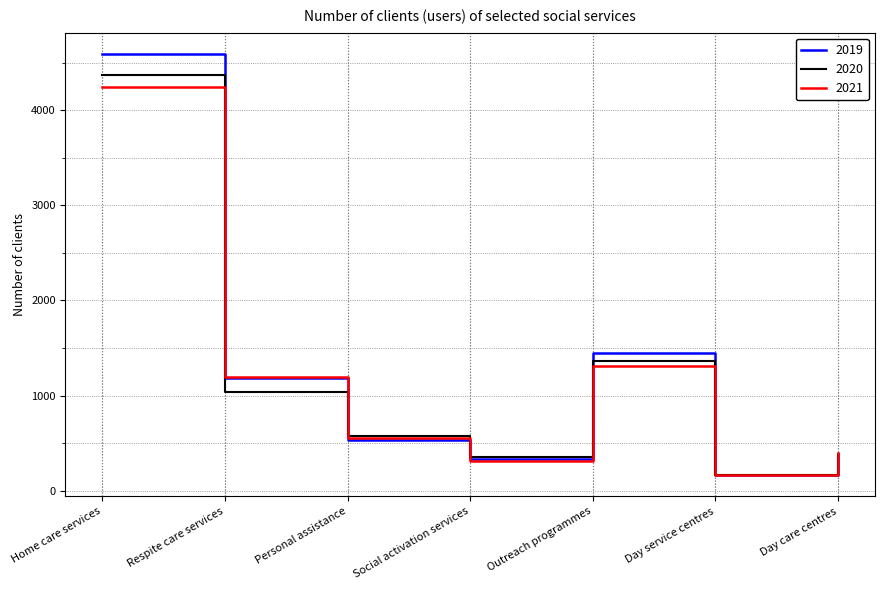

True or false: 2021 has a value of 1507 at Home care services.

False